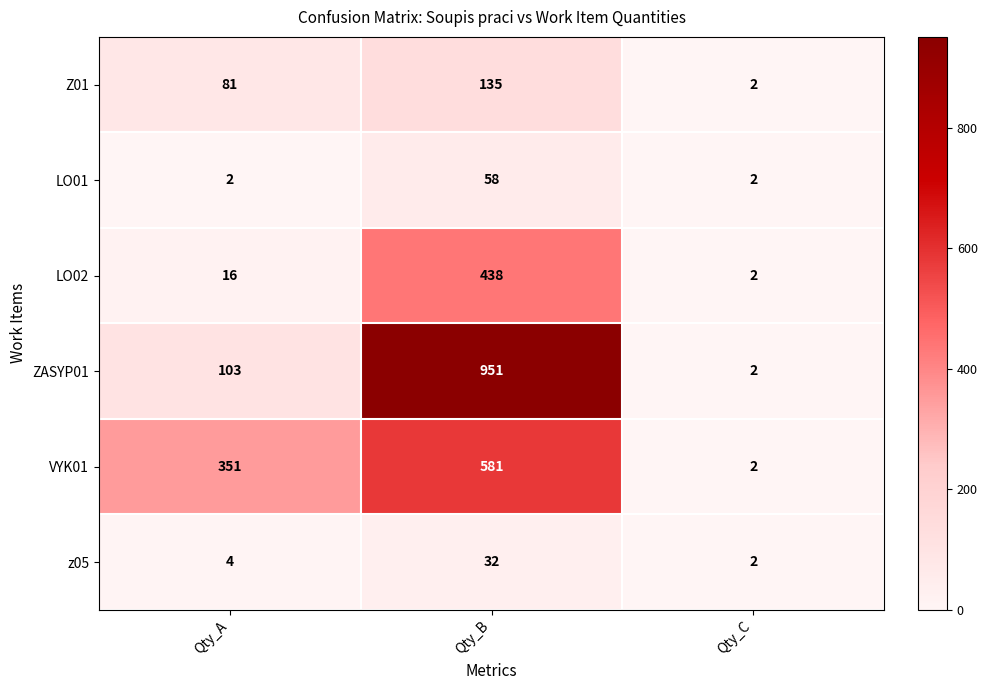

What is the minimum value shown in the chart?

2